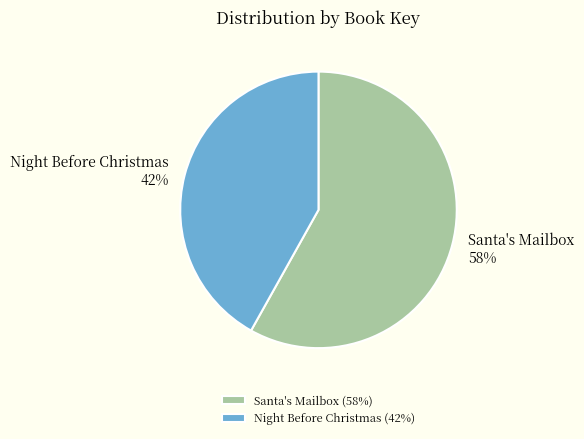

To the nearest percent, what percentage of the pie is Santa's Mailbox?

58%